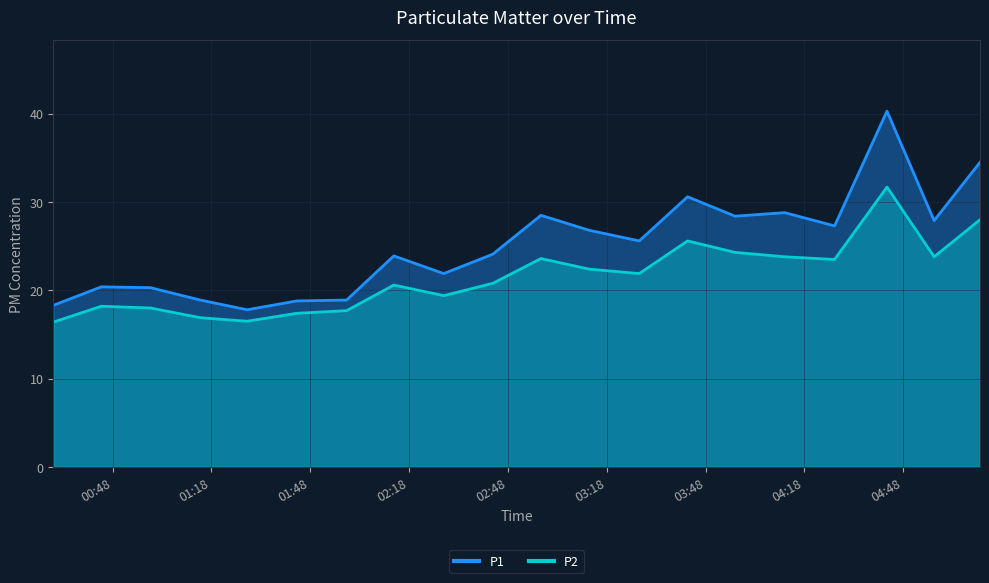

Is it true that P2 equals 31.7 at 2019/11/25 04:43:04?

True